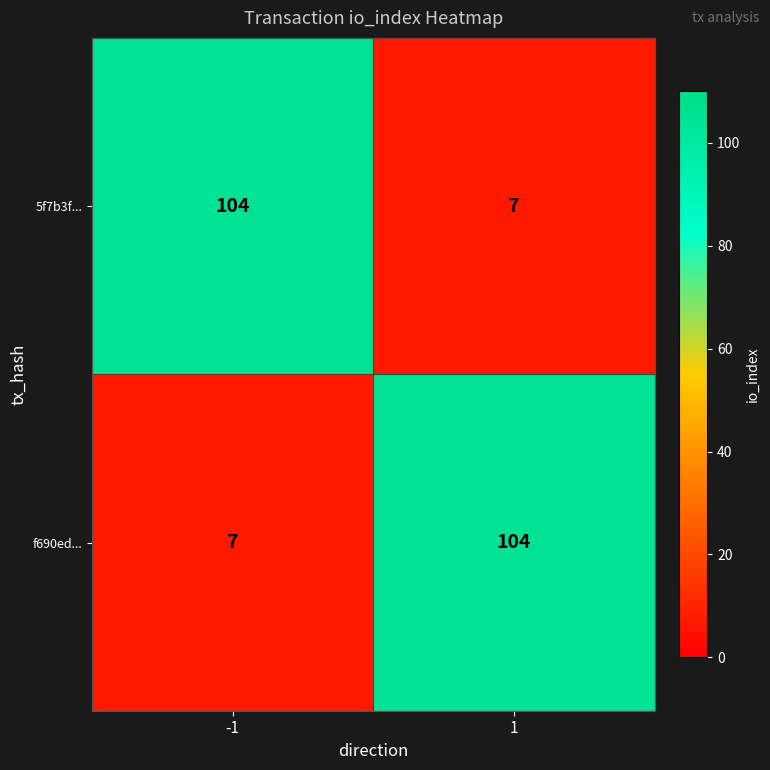

Is the value of 5f7b3f... at 1 greater than the value of f690ed... at 1?

No